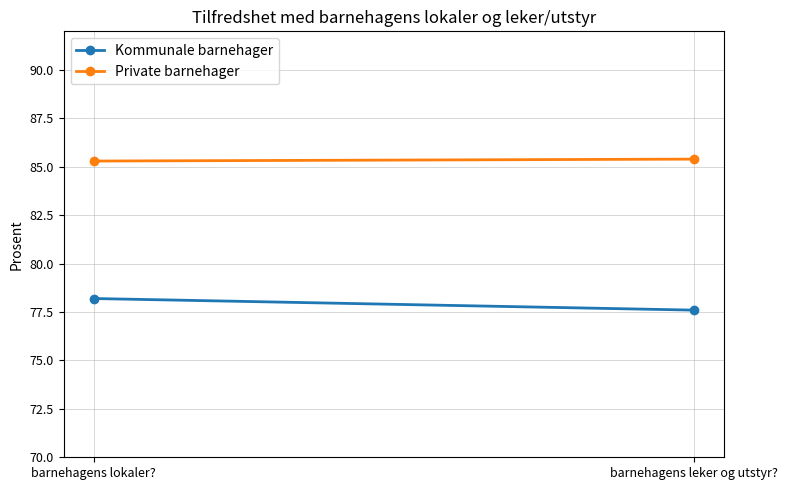

What is the difference between the highest and lowest values at barnehagens leker og utstyr??

7.8